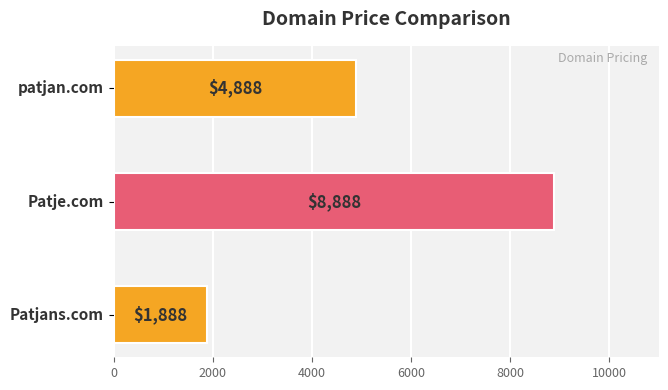

What is the average value?

5221